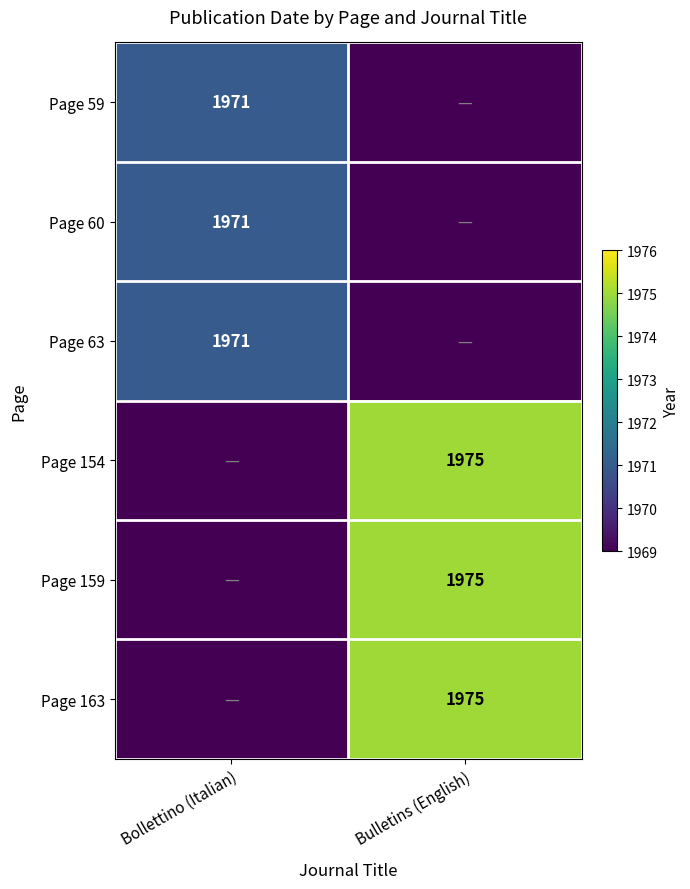

The Page 154 series shows 3037 at Bulletins (English). True or false?

False